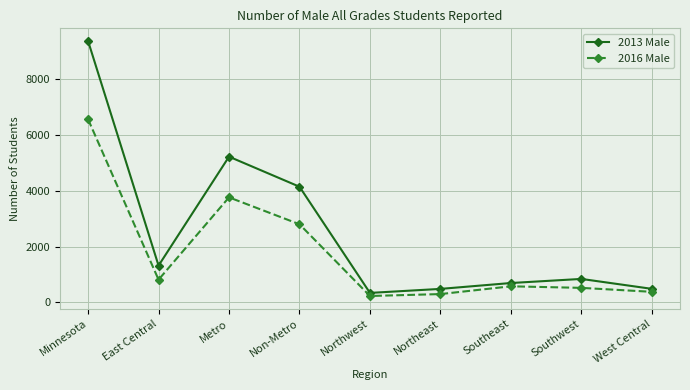

How many data points in 2016 Male are less than 574?

4